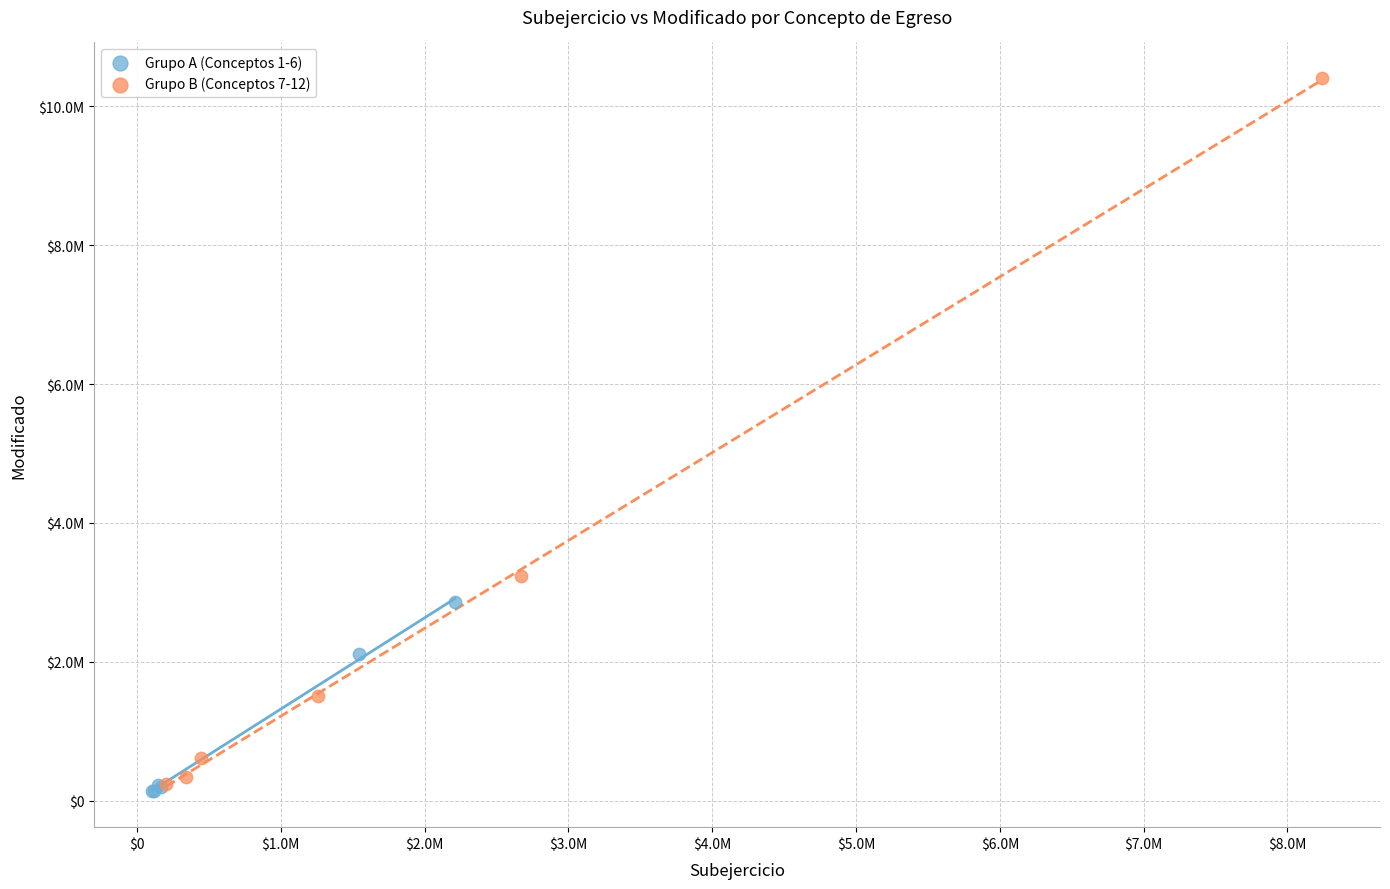

Which series has the widest spread of Y values?

Grupo B (Conceptos 7-12)